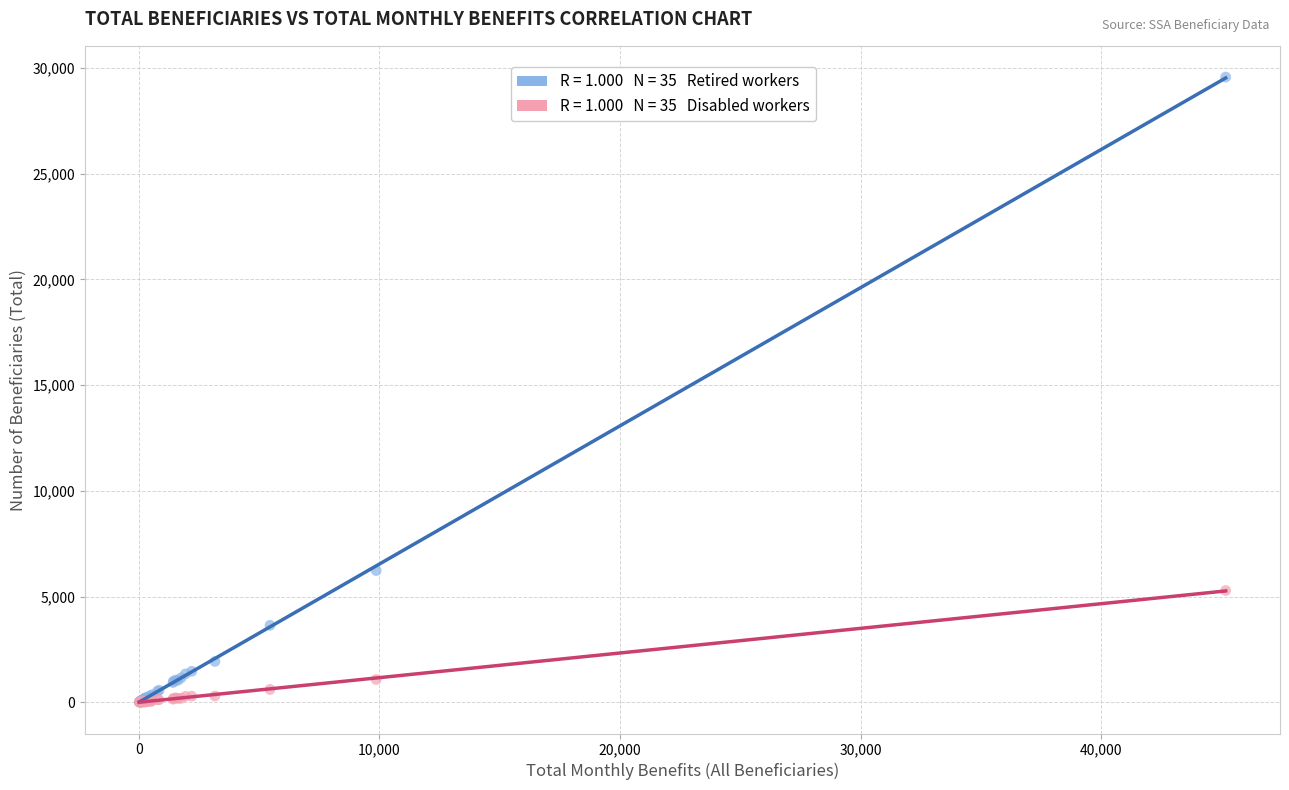

Across all series, what Y value is closest to 14787?

6230